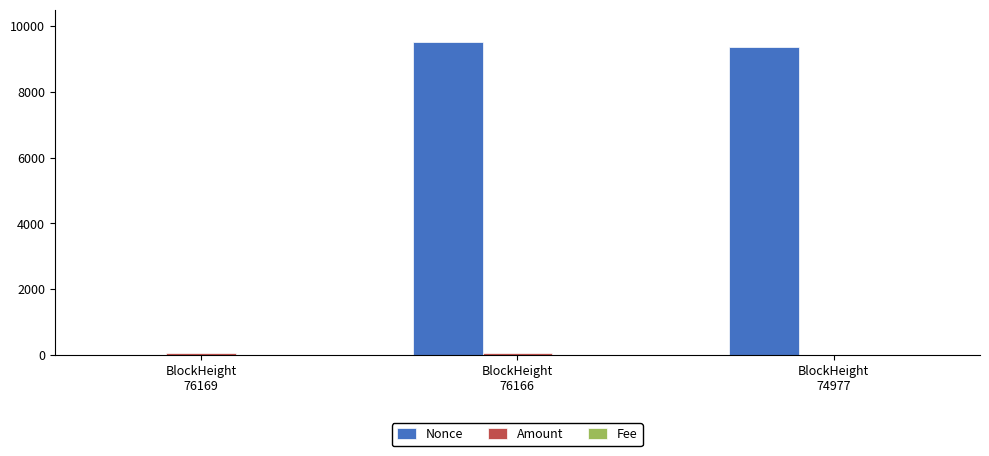

How many positive values does the Nonce series have?

2